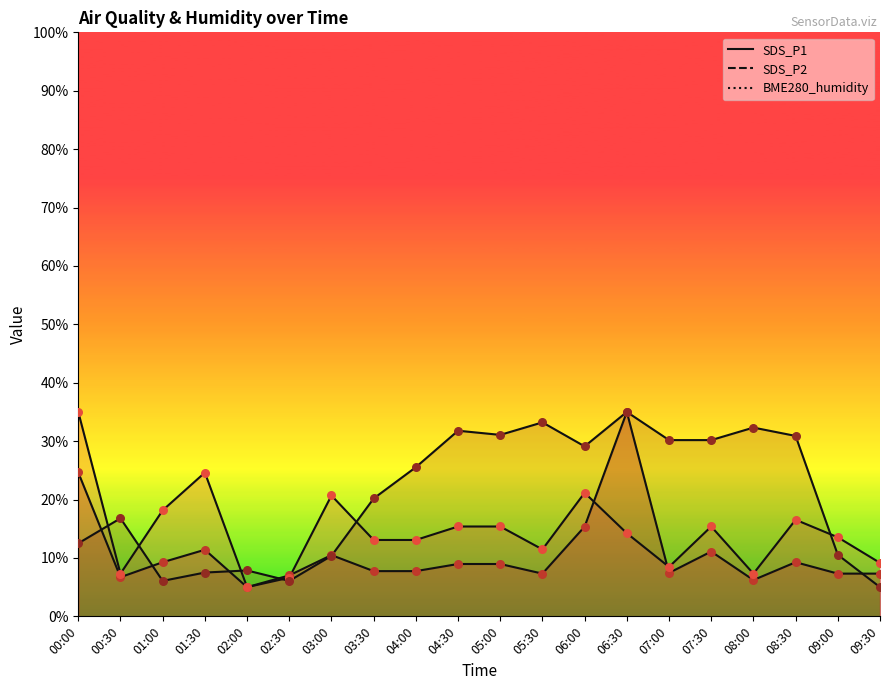

At how many categories does at least one series exceed 10?

17